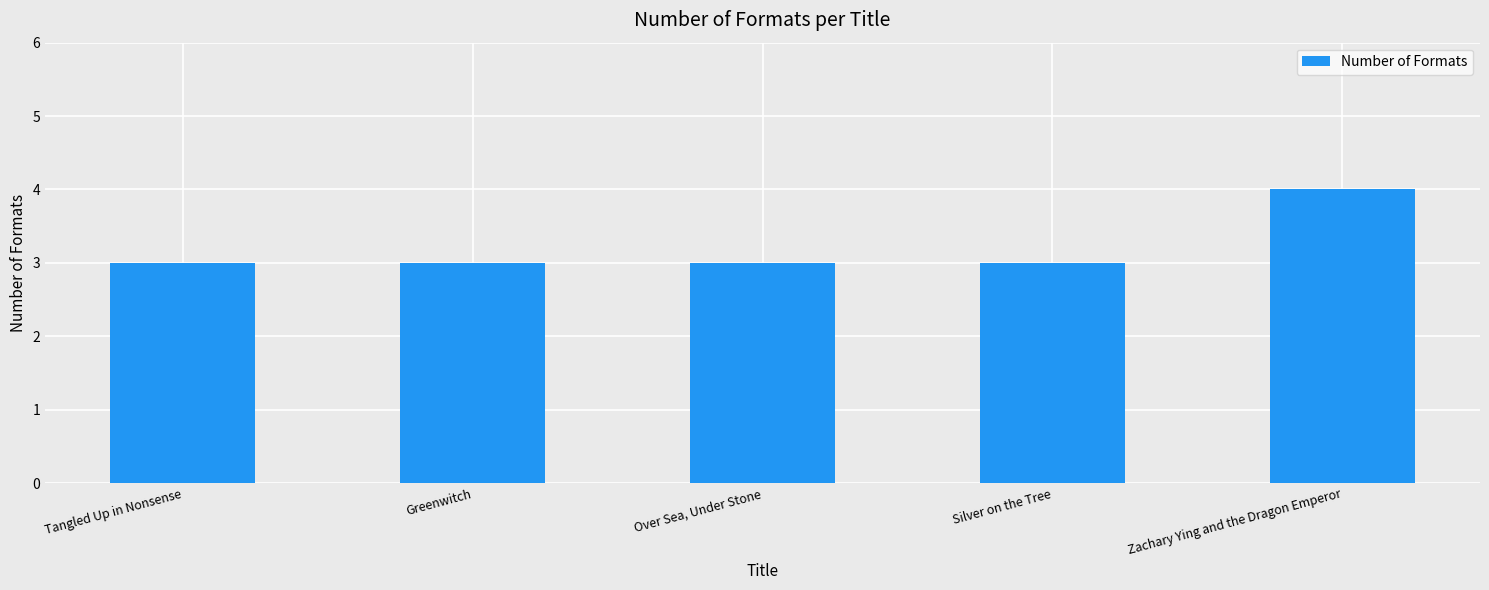

Which label corresponds to the largest value in the chart?

Zachary Ying and the Dragon Emperor